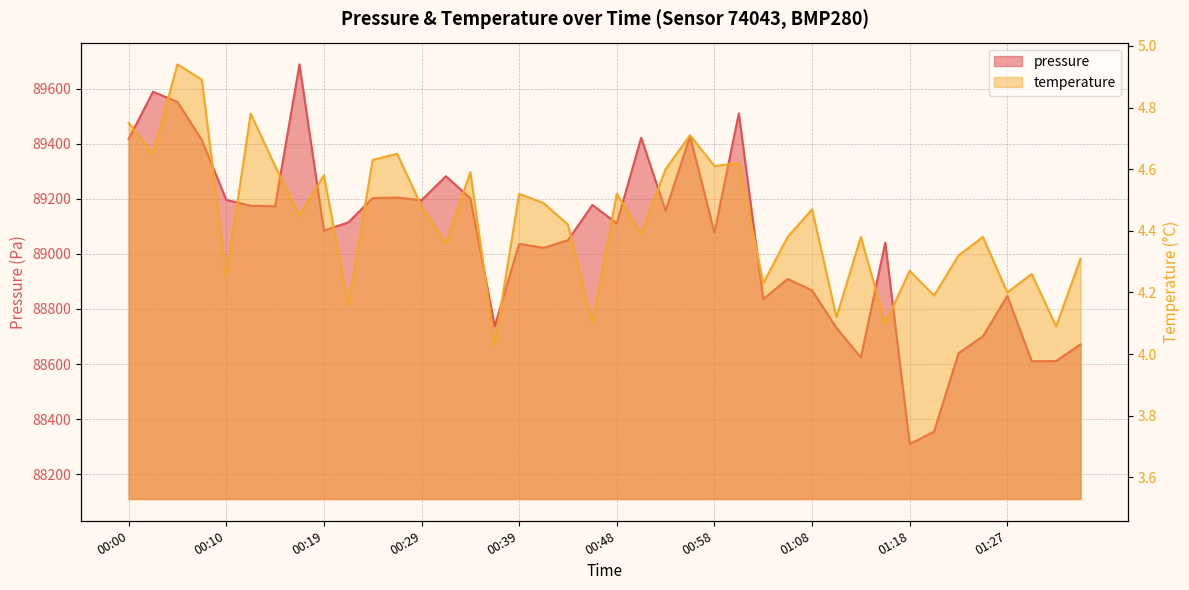

Which series changed the most between 00:24 and 01:01?

pressure